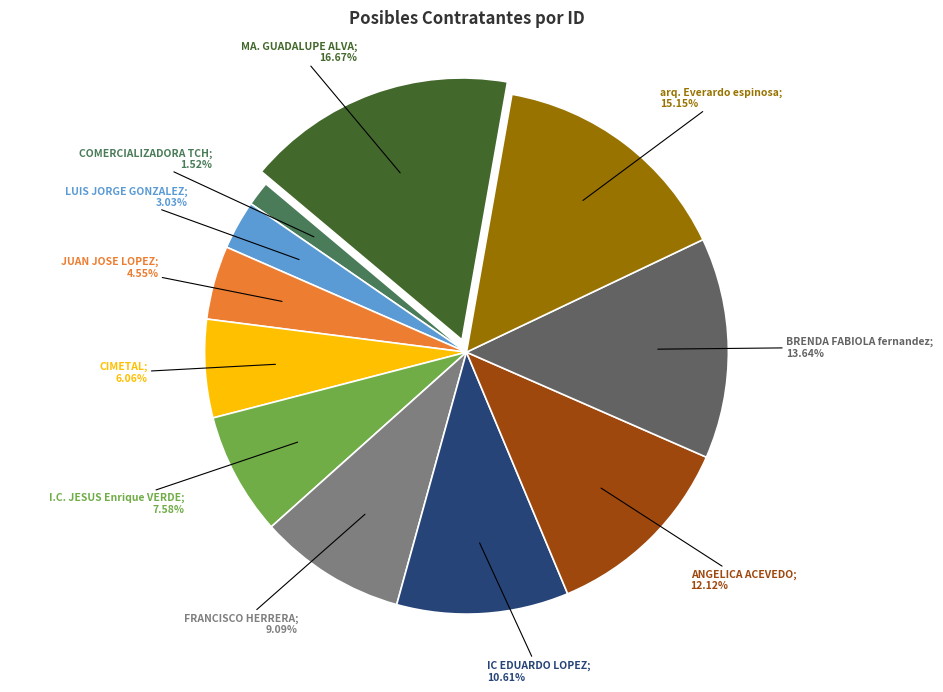

Is it true that COMERCIALIZADORA TCH is 2% of the pie?

True